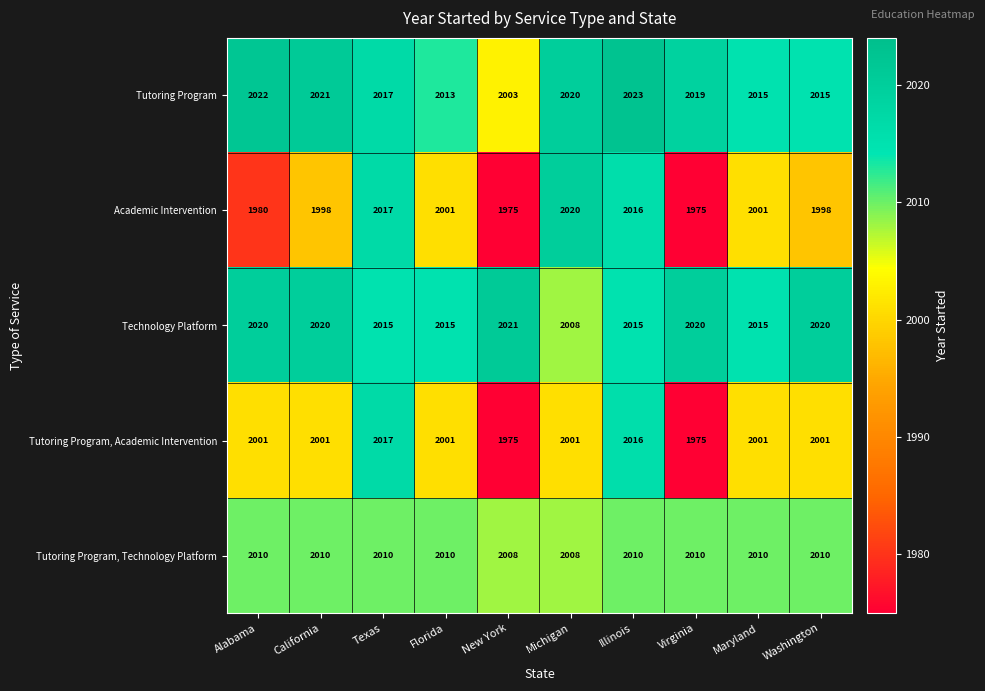

Read the Tutoring Program, Technology Platform value at Florida.

2010